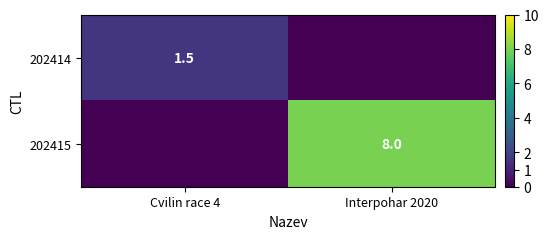

At which category is the sum across all series the highest?

Interpohar 2020